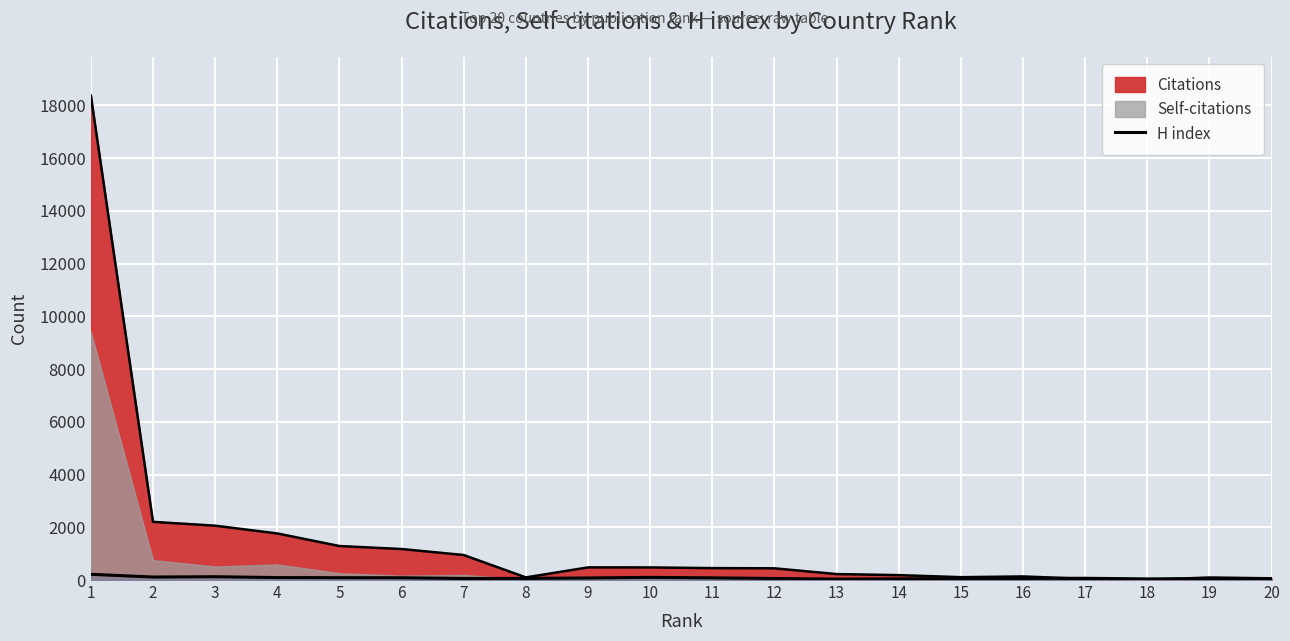

Is it true that the value at 20 is 31?

False